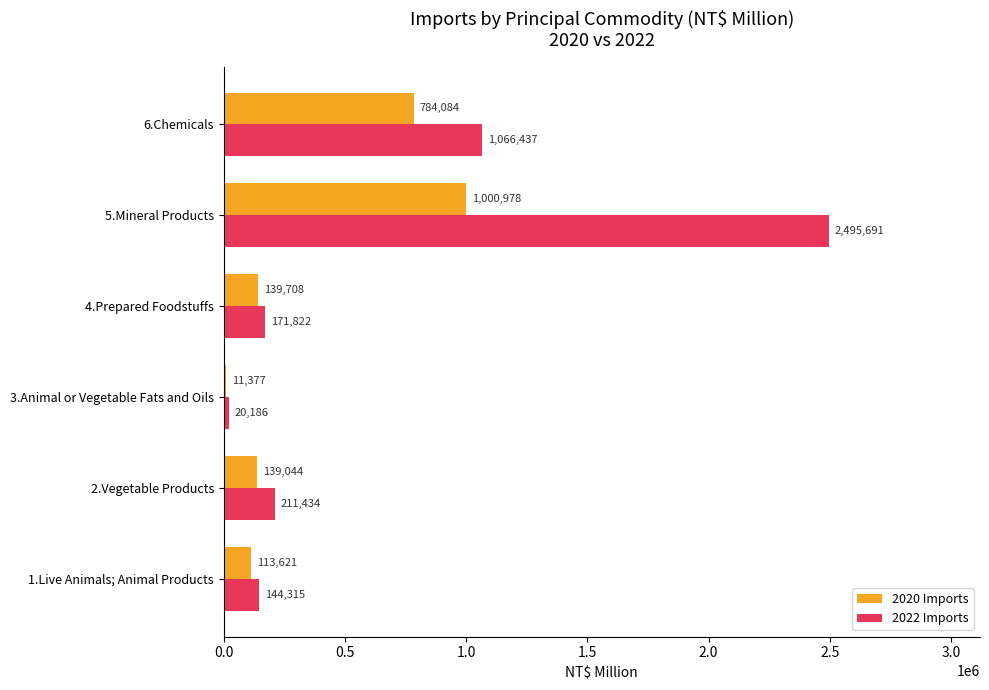

True or false: 2022 Imports has a value of 344996 at 2.Vegetable Products.

False